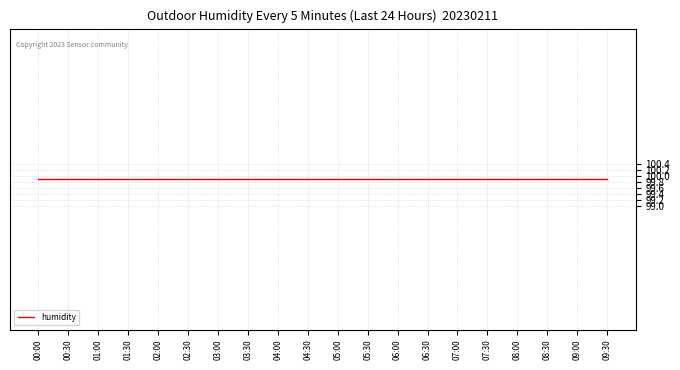

True or false: temperature and humidity intersect in this chart.

False